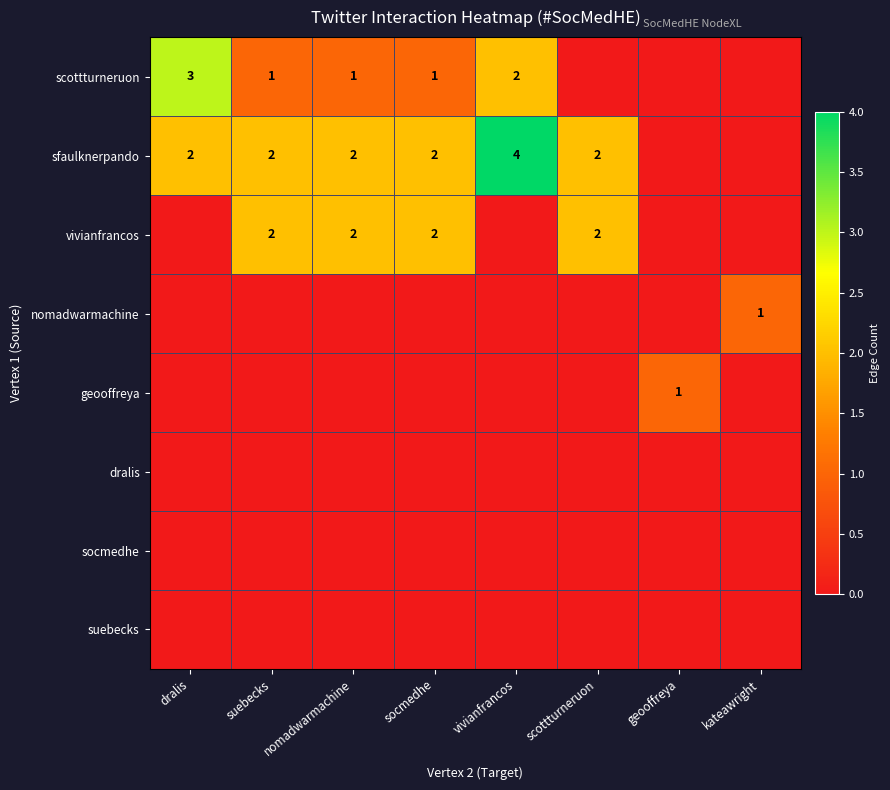

True or false: scottturneruon has a value of 1 at suebecks.

True